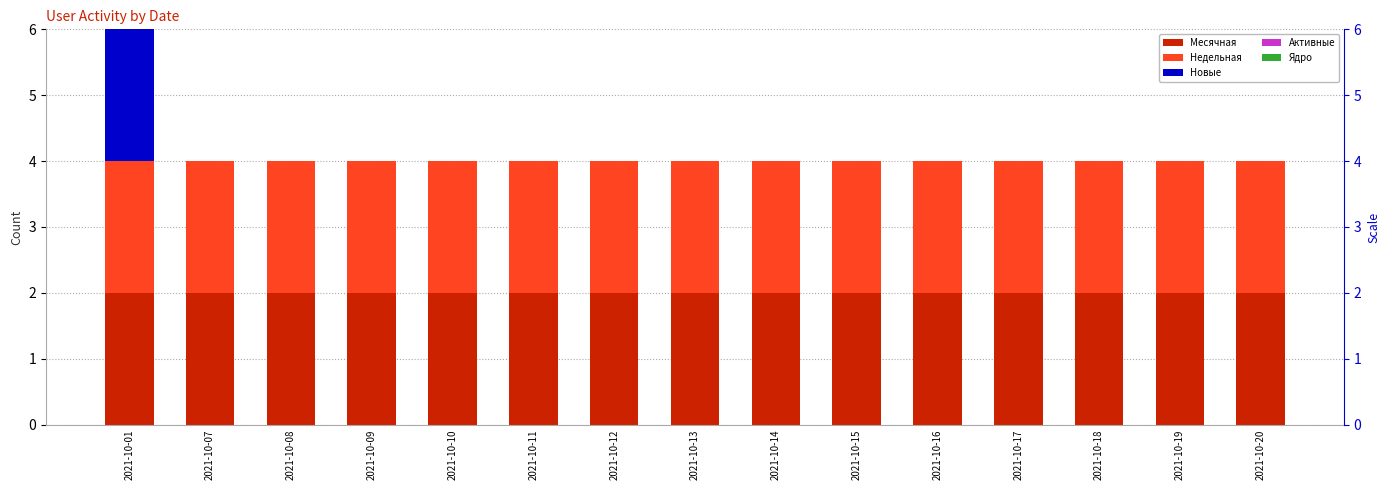

What is the difference between the maximum and minimum values in the Новые series?

2